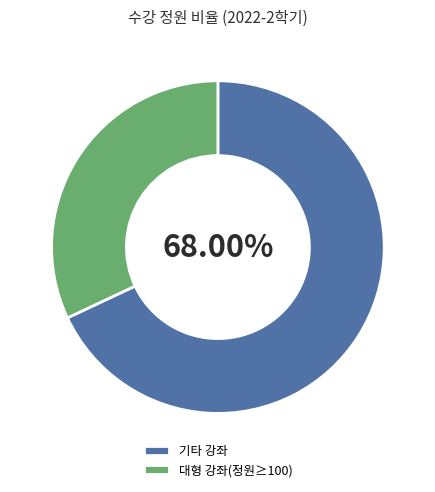

What is the largest slice in the pie chart?

기타 강좌